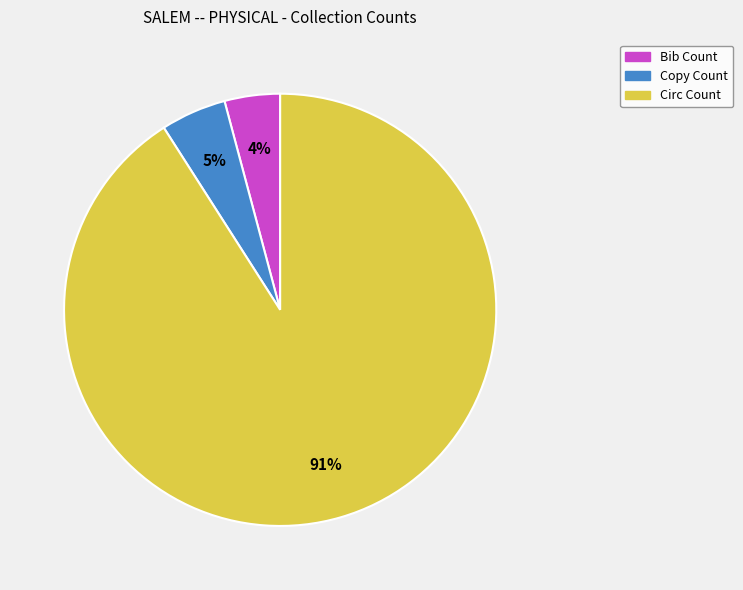

What is the ratio of the value at Copy Count to the value at Bib Count?

1.2